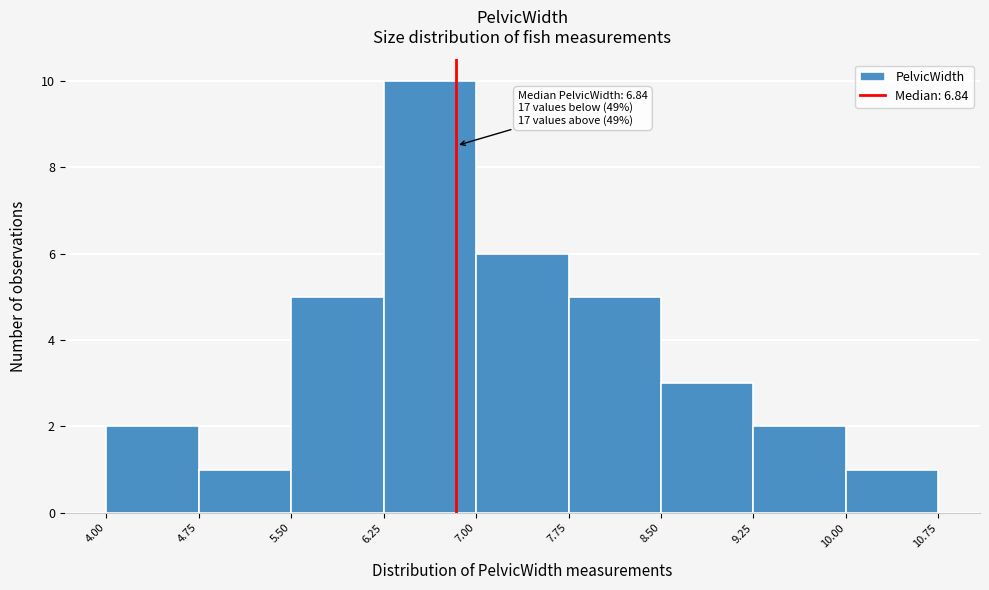

Over which range of the x-axis is the bar tallest?

6.25 to 7.00